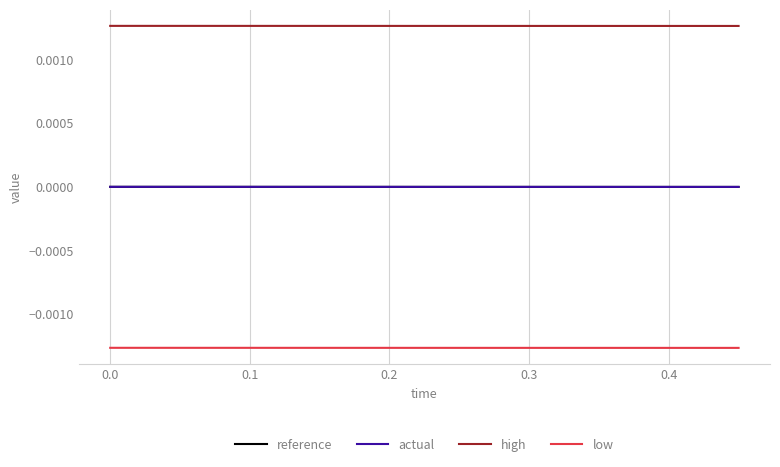

Is this an area chart (filled region under the line)?

No